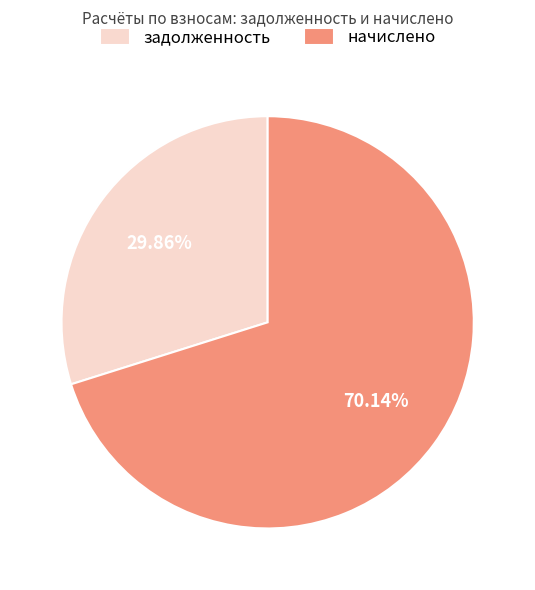

What is the ratio of the value at задолженность to the value at начислено?

0.4